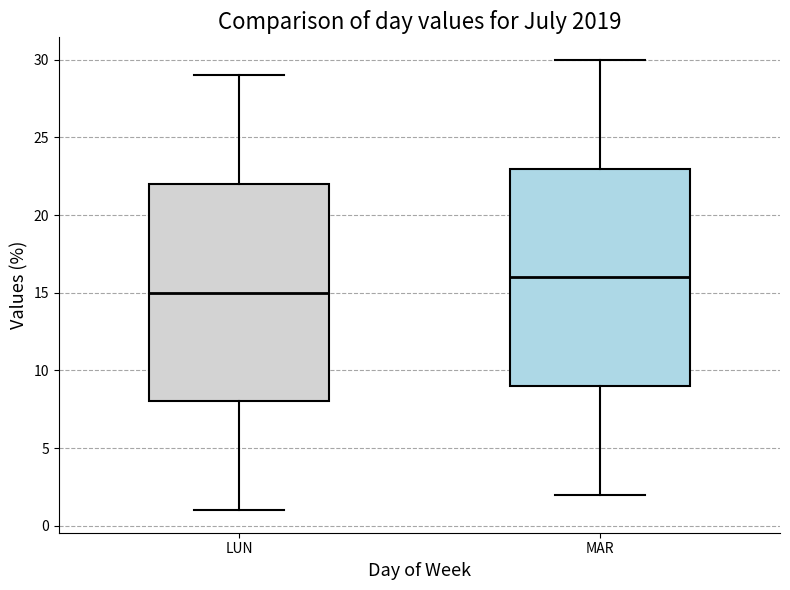

Which box's median line is the lowest?

LUN